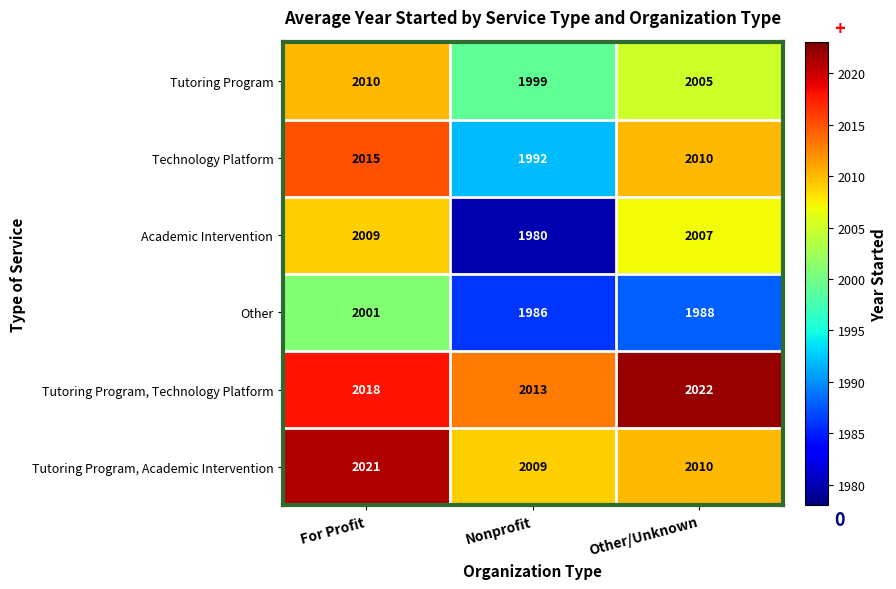

Reading left to right, transcribe all the data shown in this chart.

Tutoring Program: 2010	1999	2005
Technology Platform: 2015	1992	2010
Academic Intervention: 2009	1980	2007
Other: 2001	1986	1988
Tutoring Program, Technology Platform: 2018	2013	2022
Tutoring Program, Academic Intervention: 2021	2009	2010